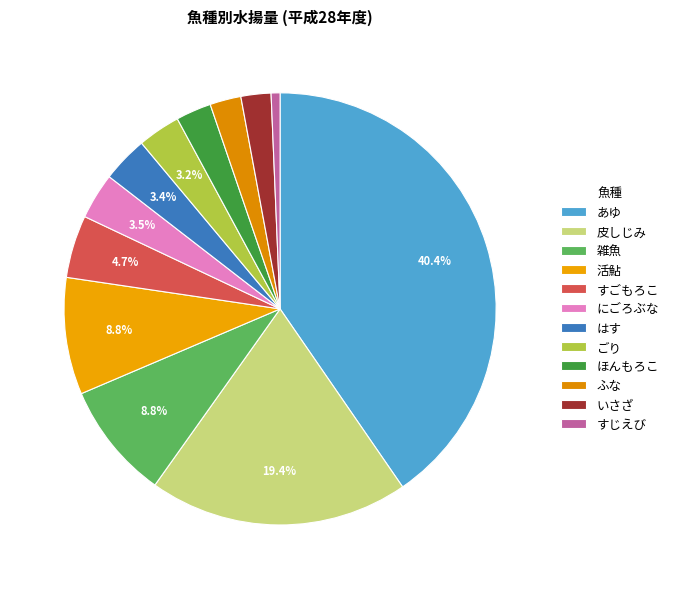

To the nearest percent, what is the average slice percentage?

8%